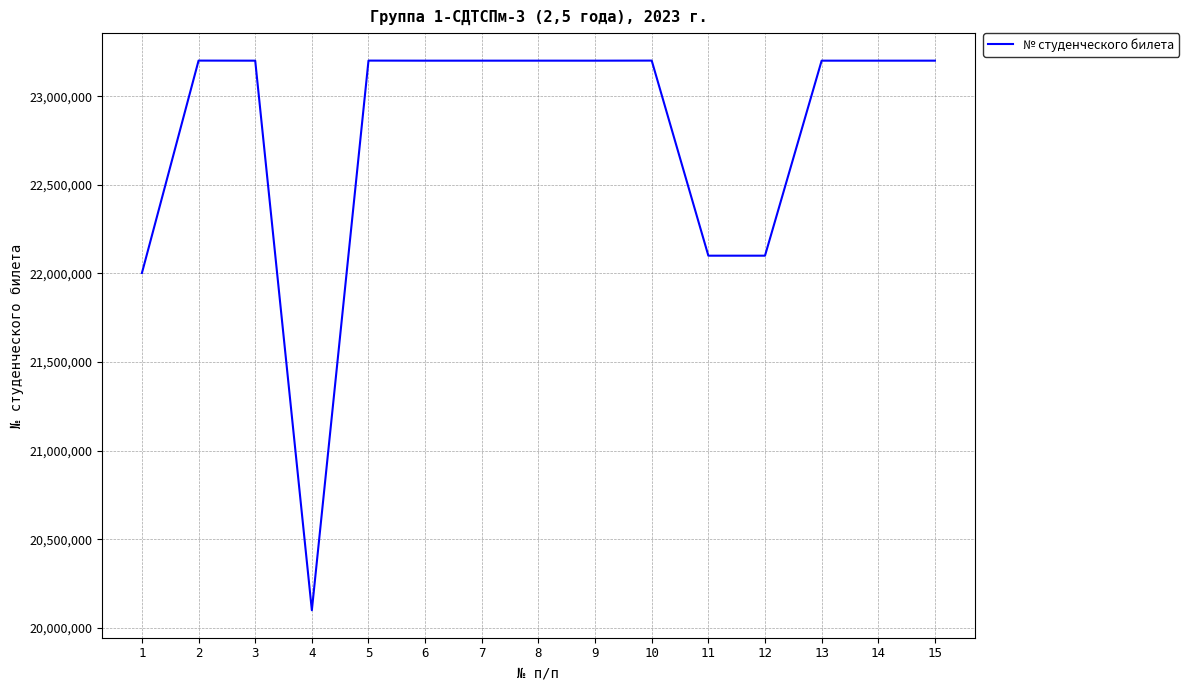

Approximately how many times larger is the value at 11 compared to 5?

1.0